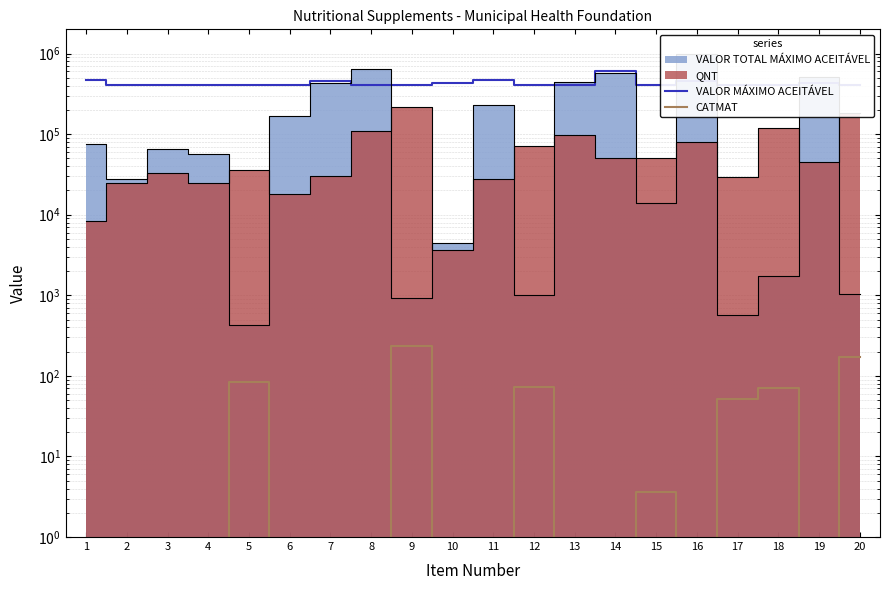

The VALOR MÁXIMO ACEITÁVEL series shows 465622.0 at 1. True or false?

True